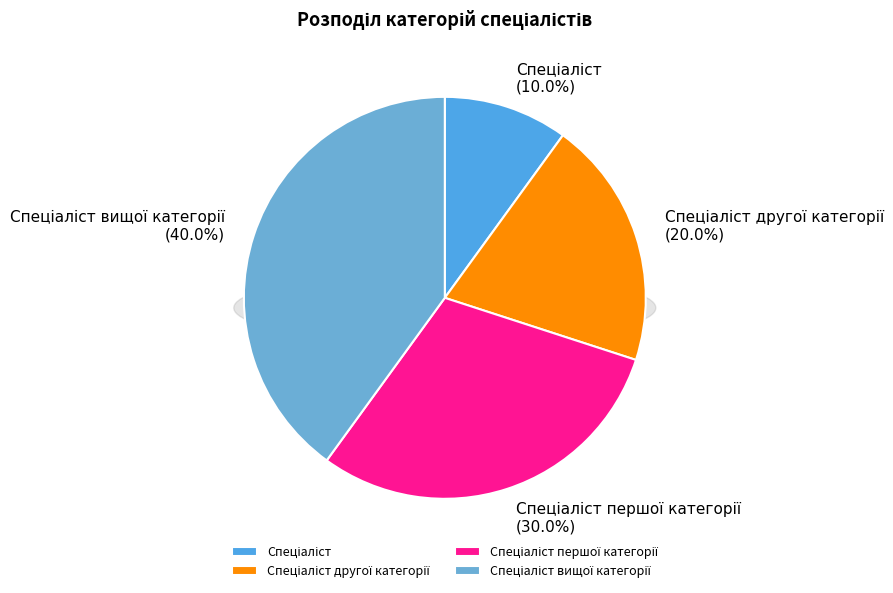

To the nearest percent, what is the difference between the largest and smallest slice percentages?

30%